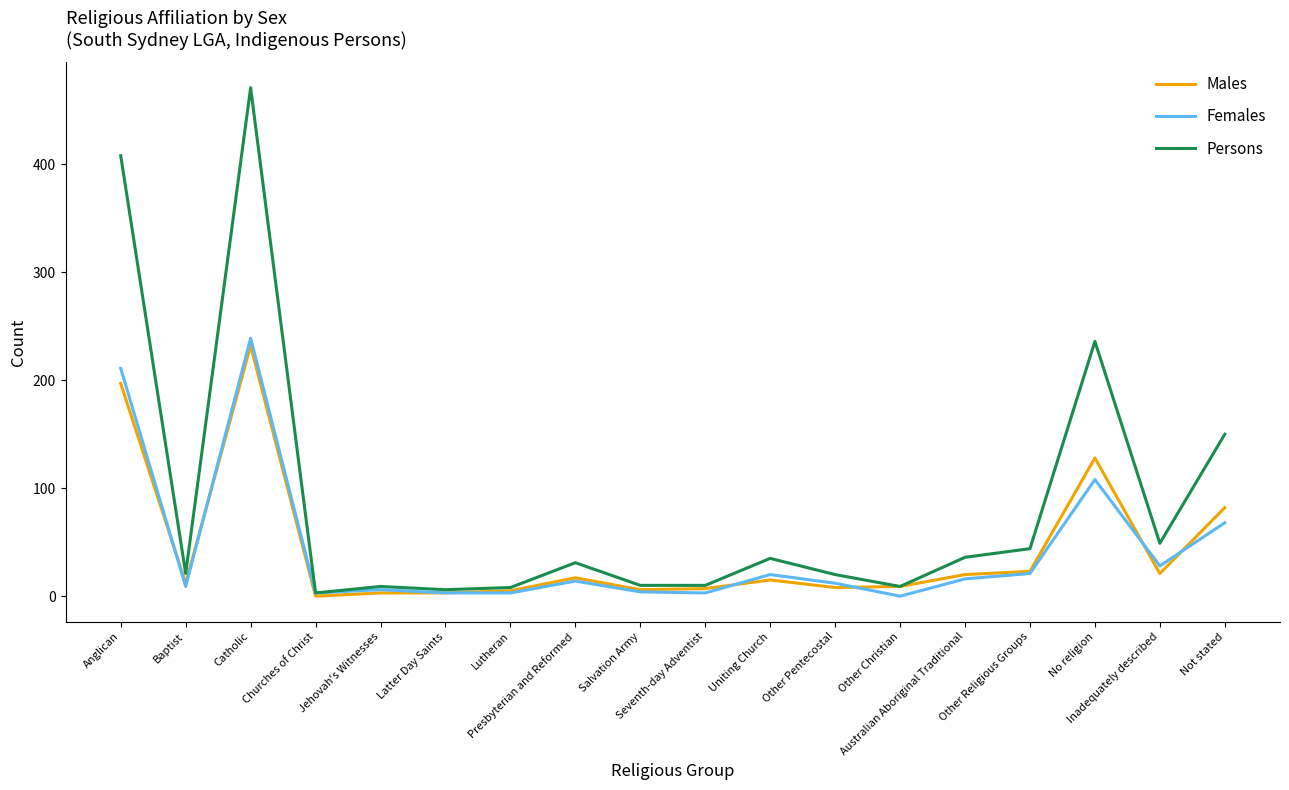

The Males series shows 128 at No religion. True or false?

True